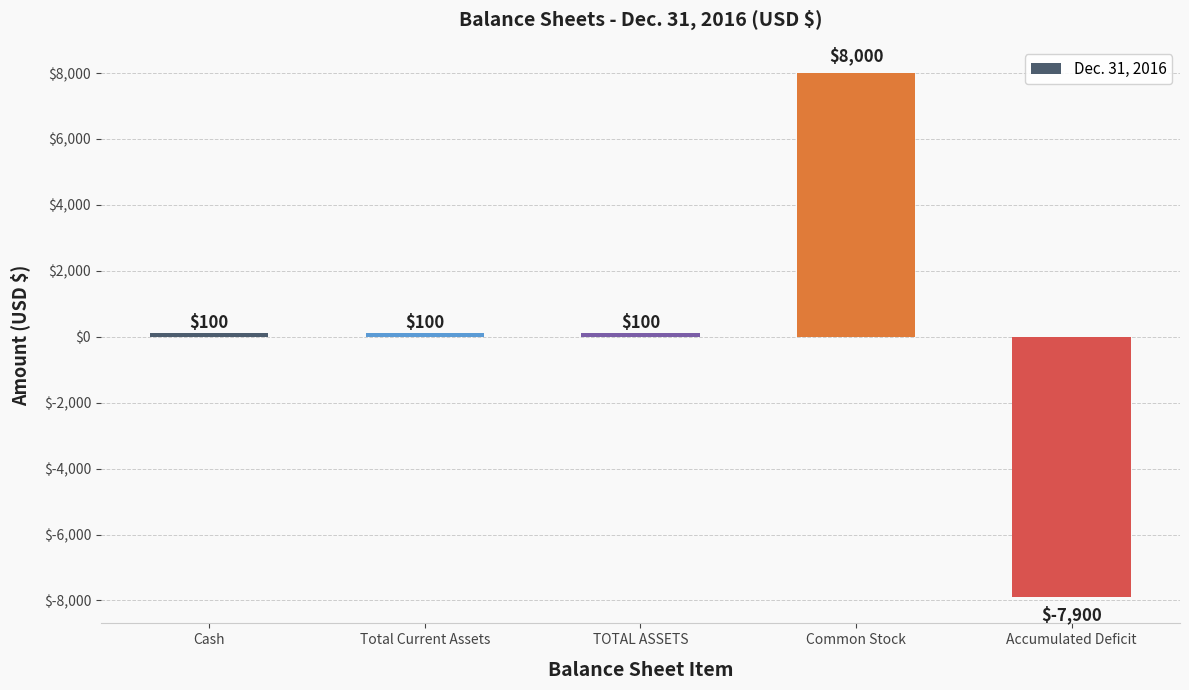

What is the sum of the values at TOTAL ASSETS and Cash?

200